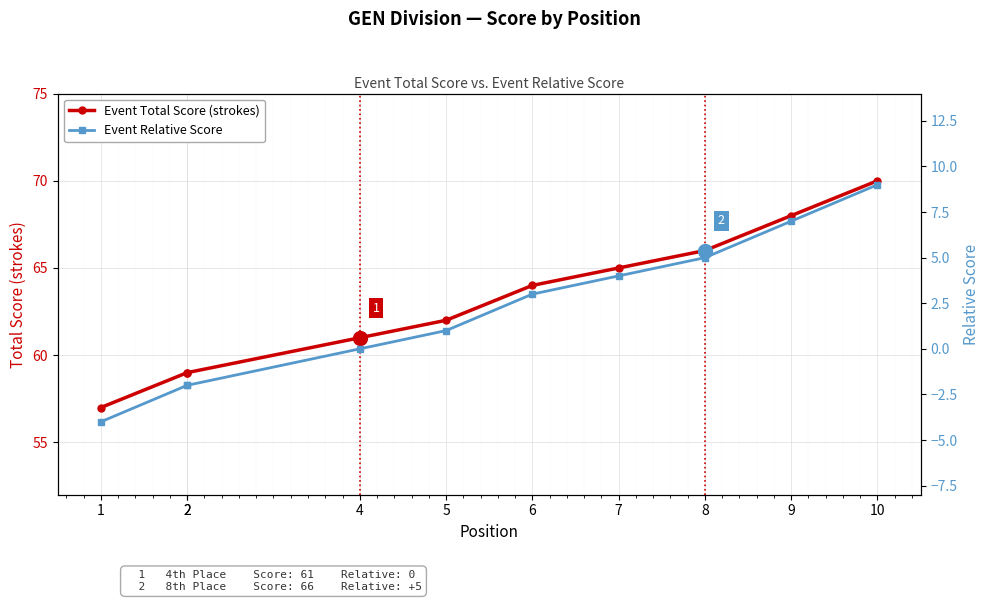

The value of Event Total Score (strokes) at 7 is 65. True or false?

True